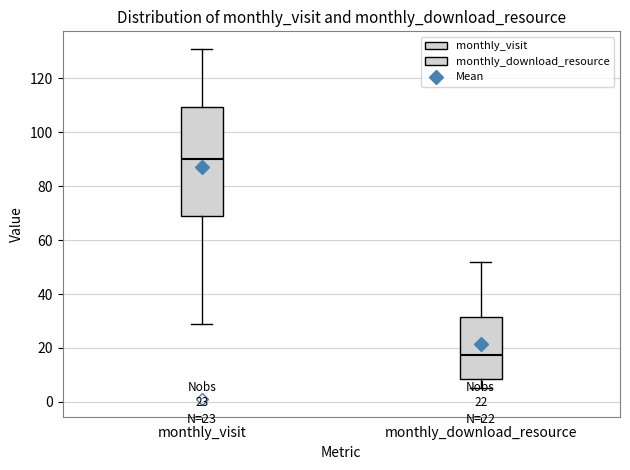

Which box has the highest median line?

monthly_visit